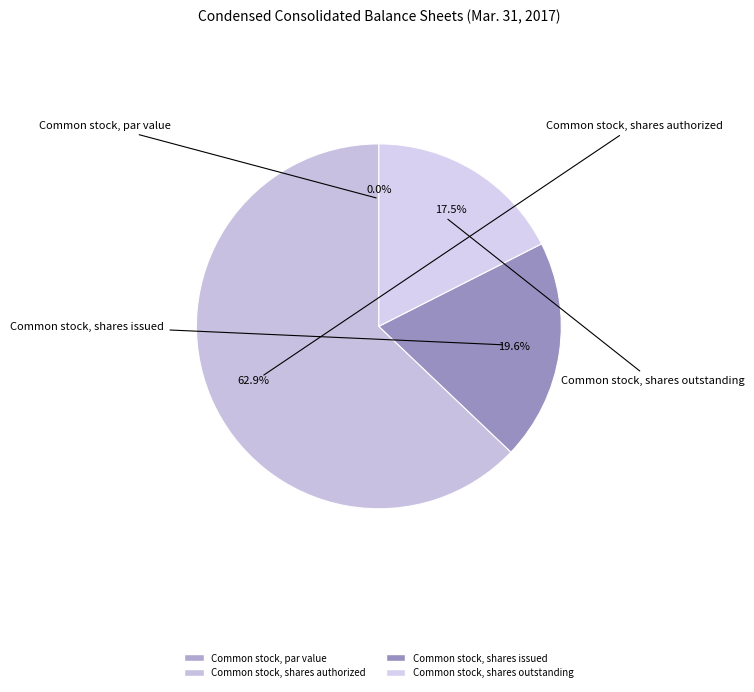

Rank the categories by value from highest to lowest.

Common stock, shares authorized, Common stock, shares issued, Common stock, shares outstanding, Common stock, par value